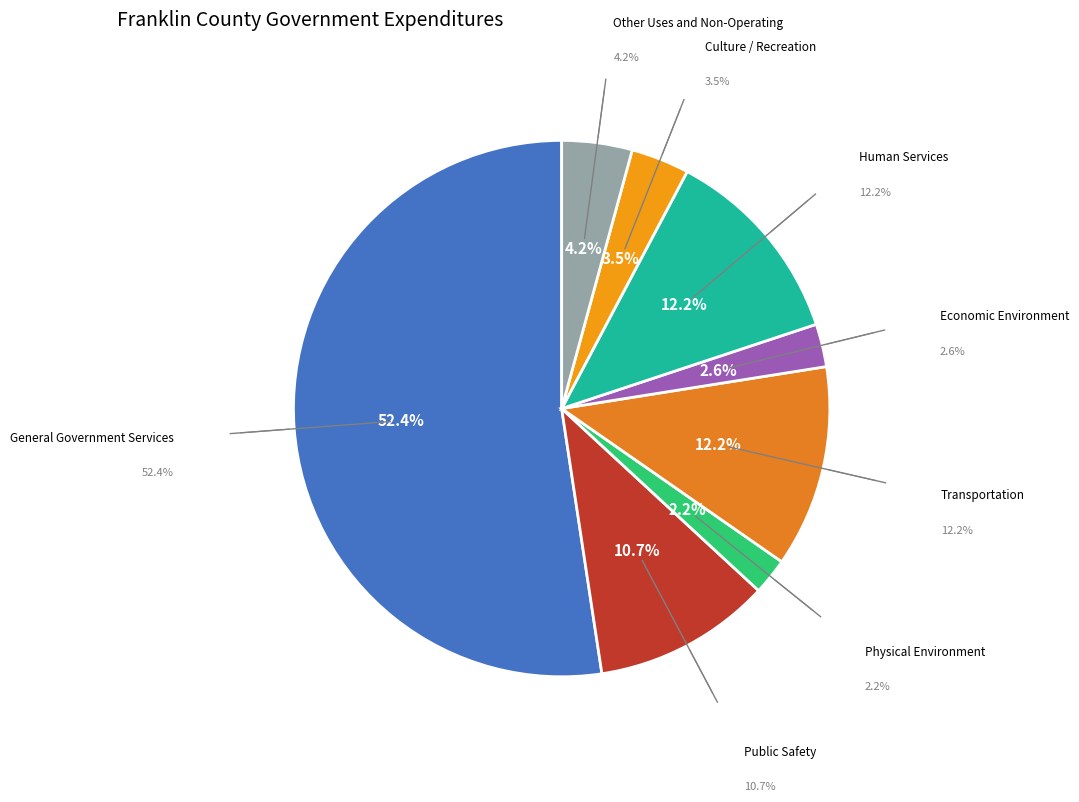

What is the smallest slice in the pie chart?

Physical Environment